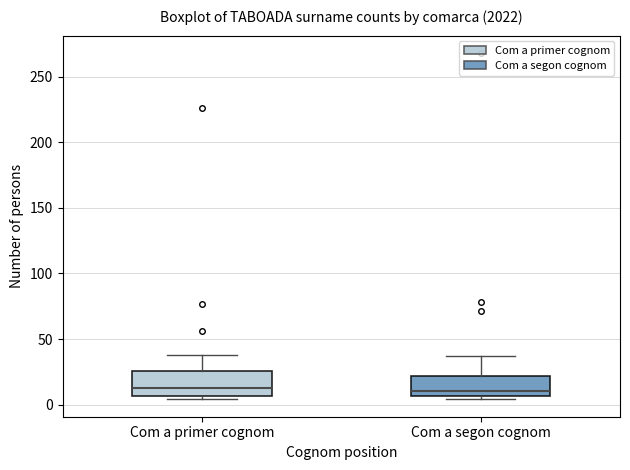

Where does the upper whisker of the box for Com a primer cognom end on the y-axis? The values are not printed on the chart, so give them approximately, as read against the axis.

40